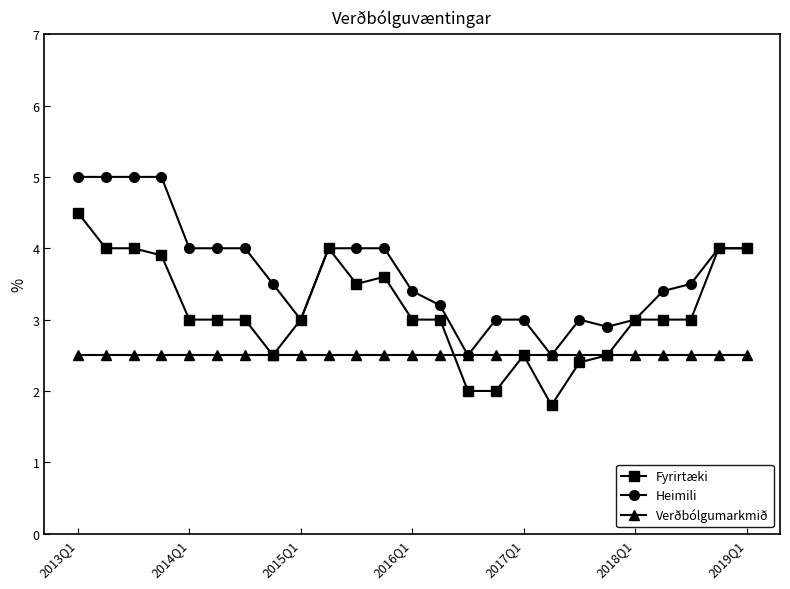

Rank the series by their average value, from highest to lowest.

Heimili, Fyrirtæki, Verðbólgumarkmið